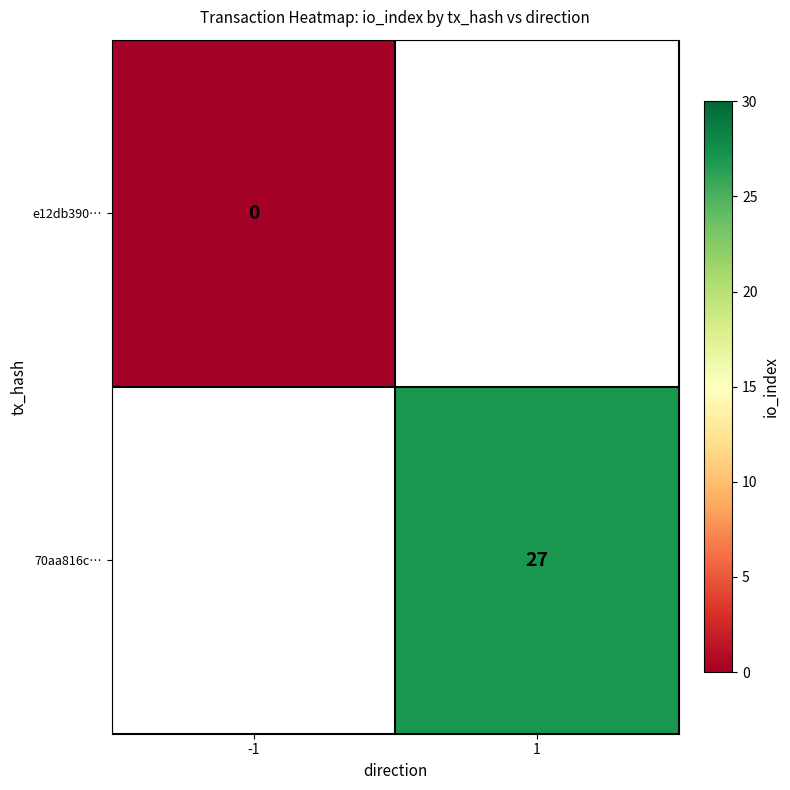

True or false: 70aa816c… has a value of 7 at 1.

False